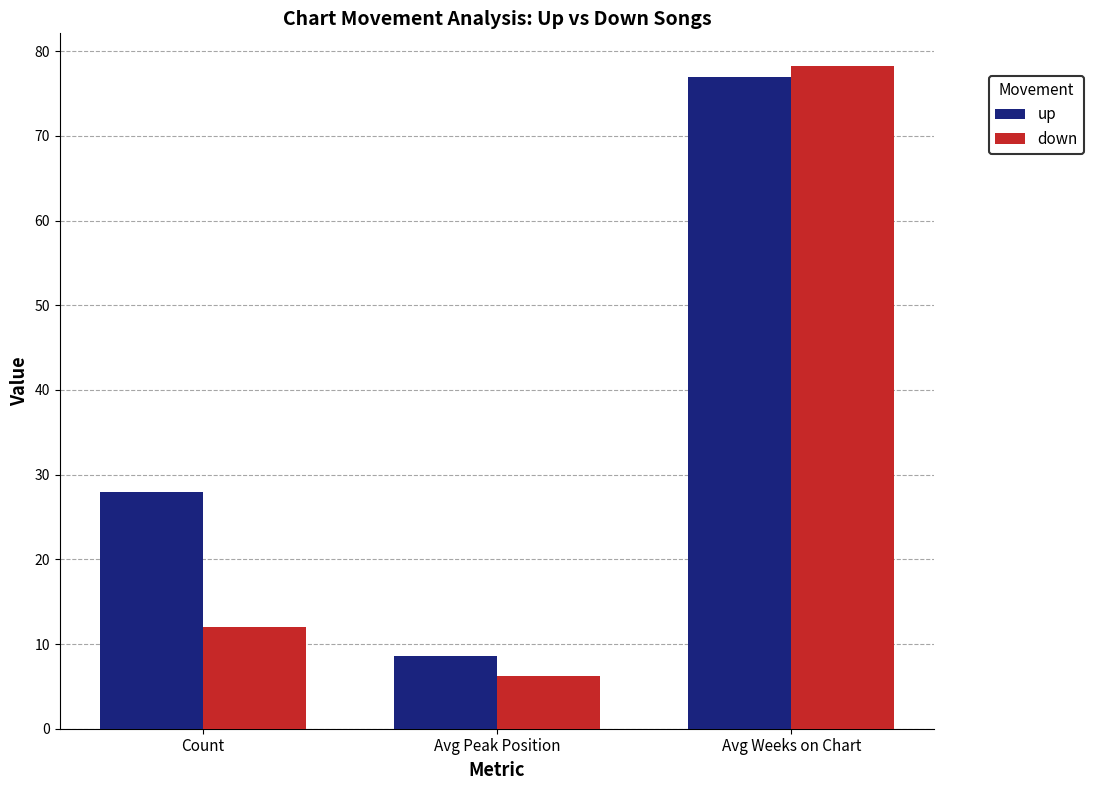

Is it true that down equals 6.2 at Avg Peak Position?

True